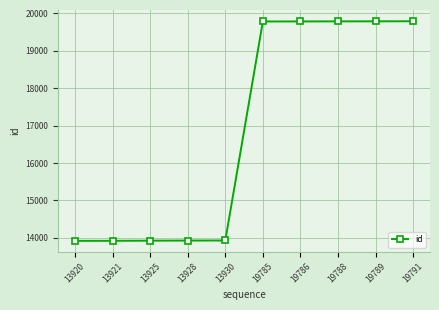

What is the ratio of the value at 13921 to the value at 19788?

0.7